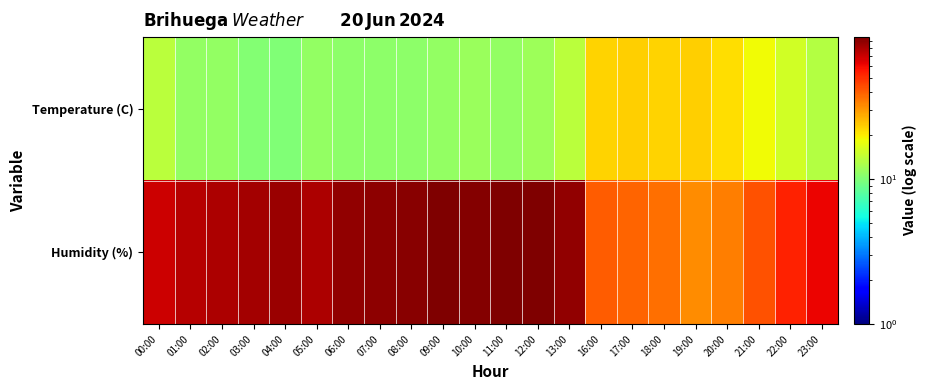

Which has a higher value, 19:00 or 23:00?

19:00